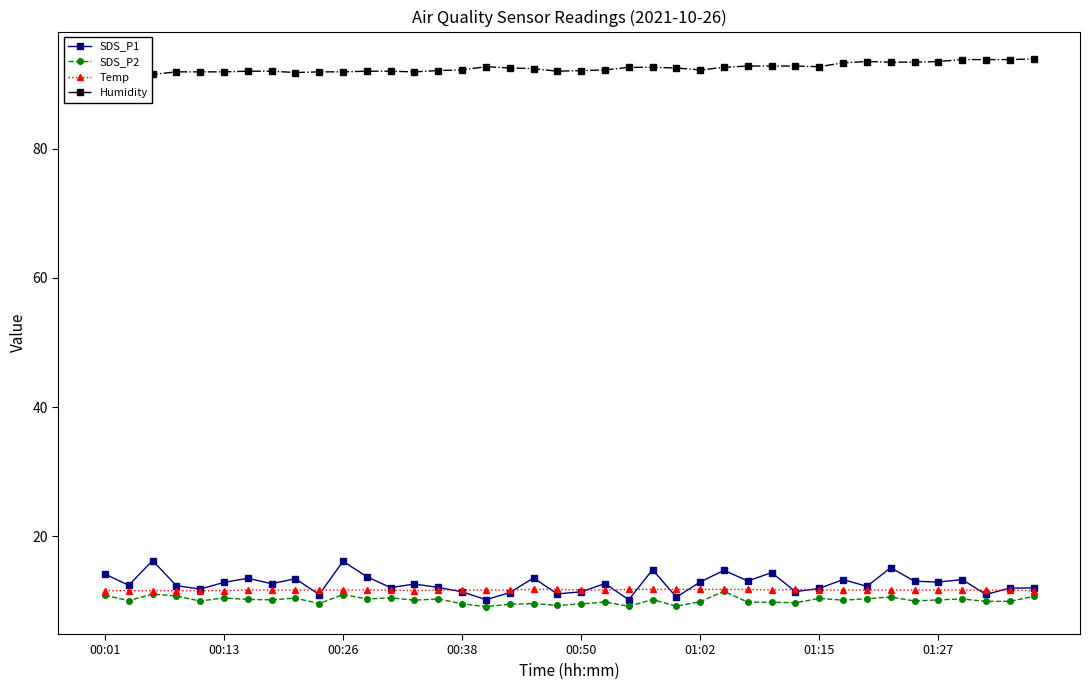

True or false: Humidity and Temp intersect in this chart.

False